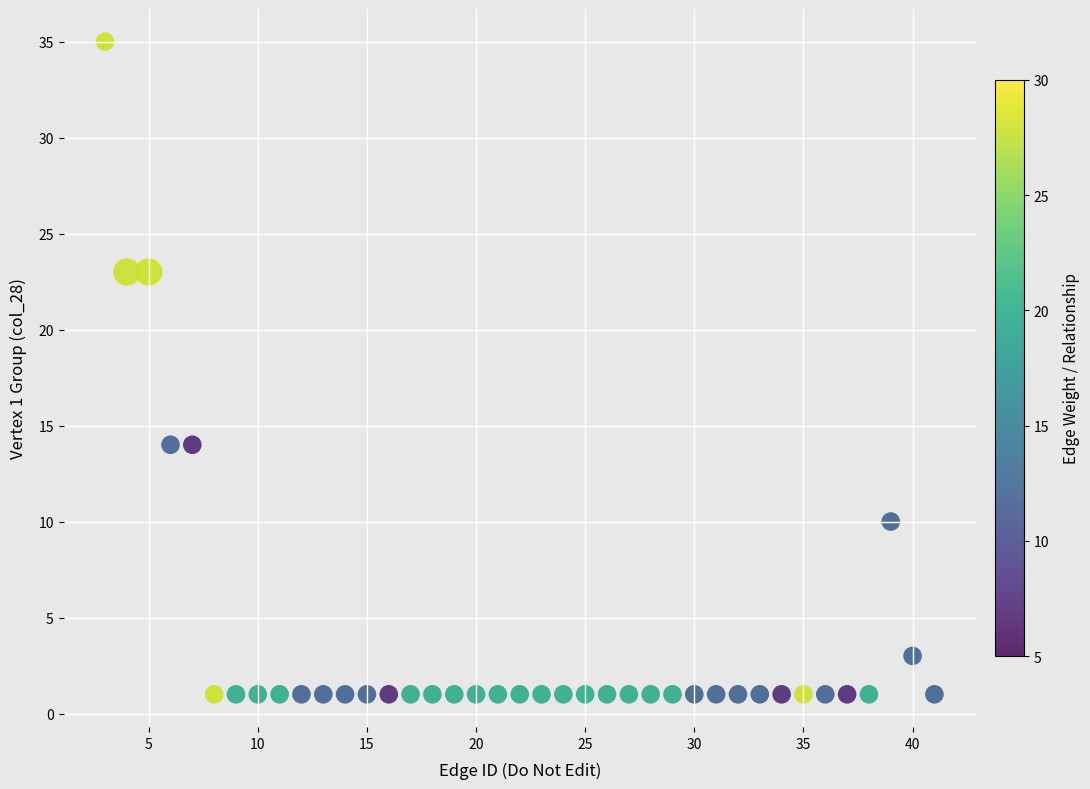

What is the range of Y values (max minus min)?

34